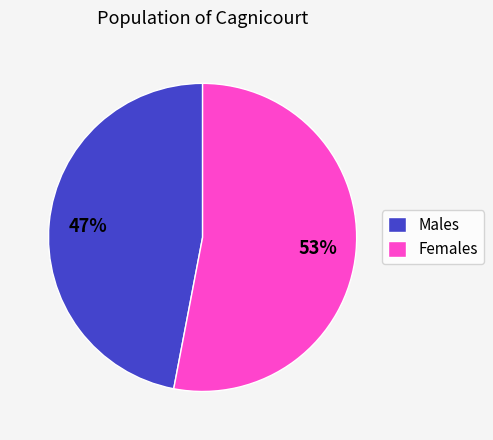

Rank the categories by value from lowest to highest.

Males, Females